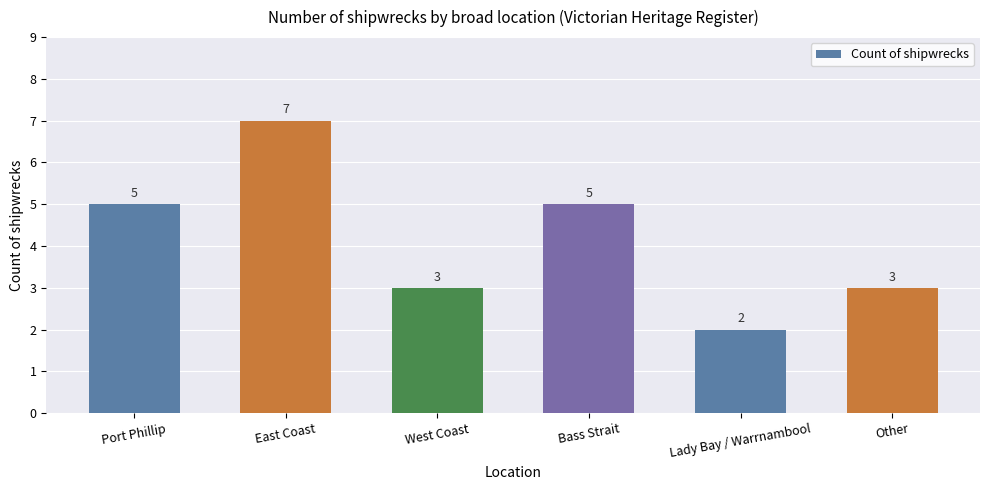

The value at Port Phillip is 5. True or false?

True